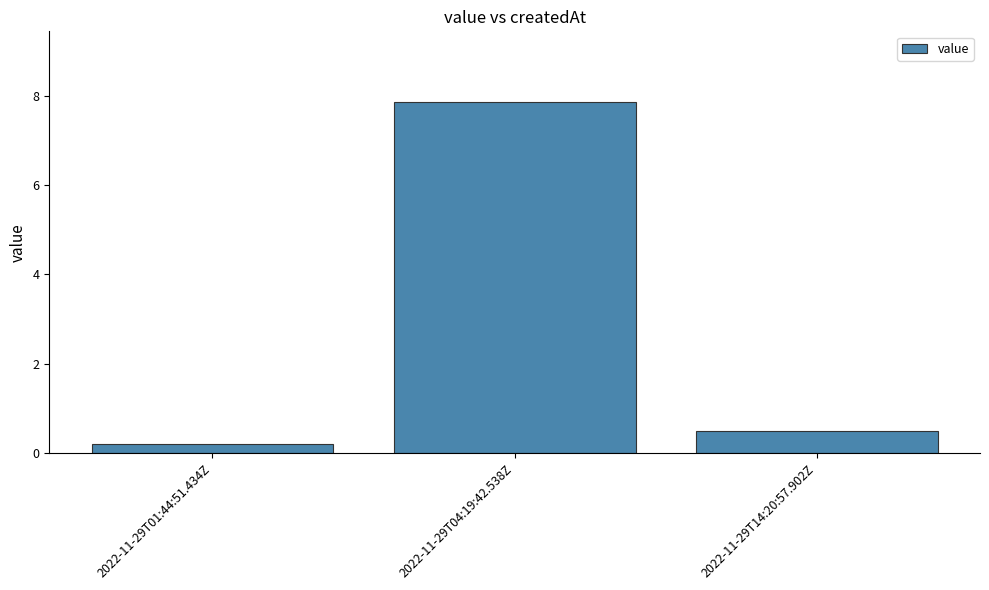

Between 2022-11-29T14:20:57.902Z and 2022-11-29T04:19:42.538Z, which is larger?

2022-11-29T04:19:42.538Z